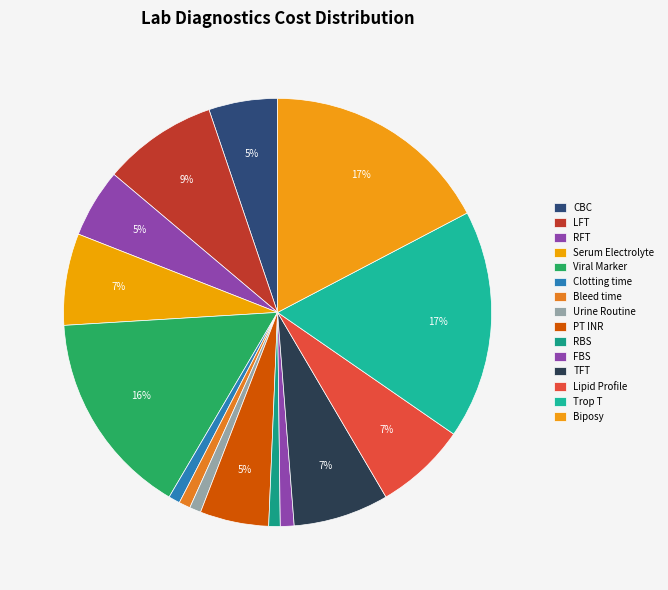

Does PT INR account for over 50% of the chart?

No